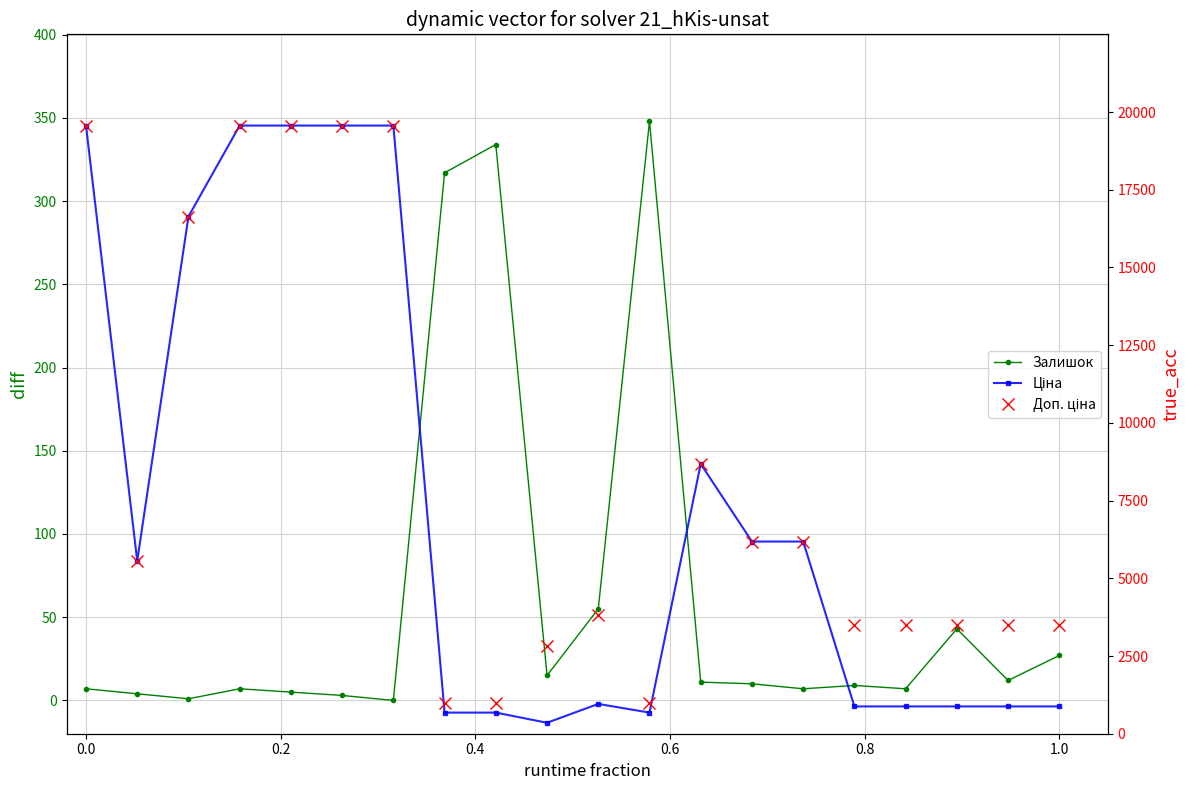

List the series in order of their peak value, lowest first.

Залишок, Ціна, Доп. ціна